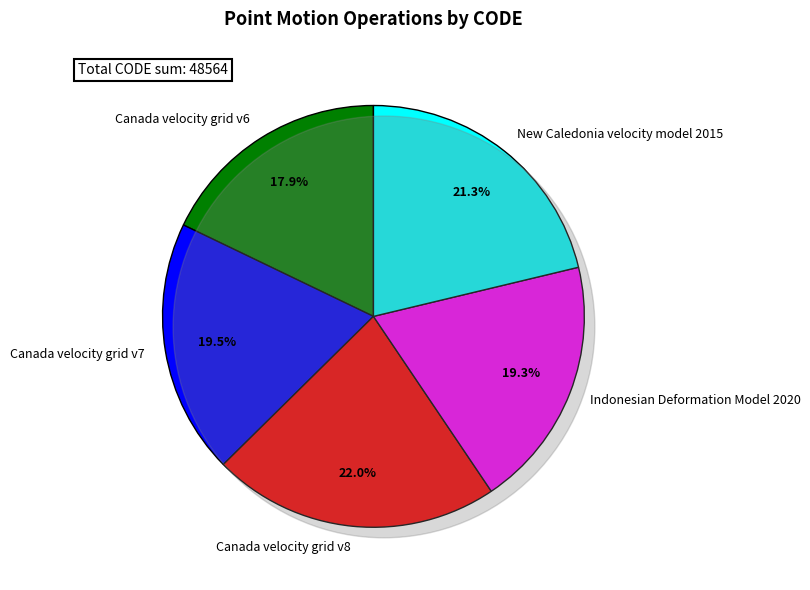

To the nearest percent, what is the average slice percentage?

20%